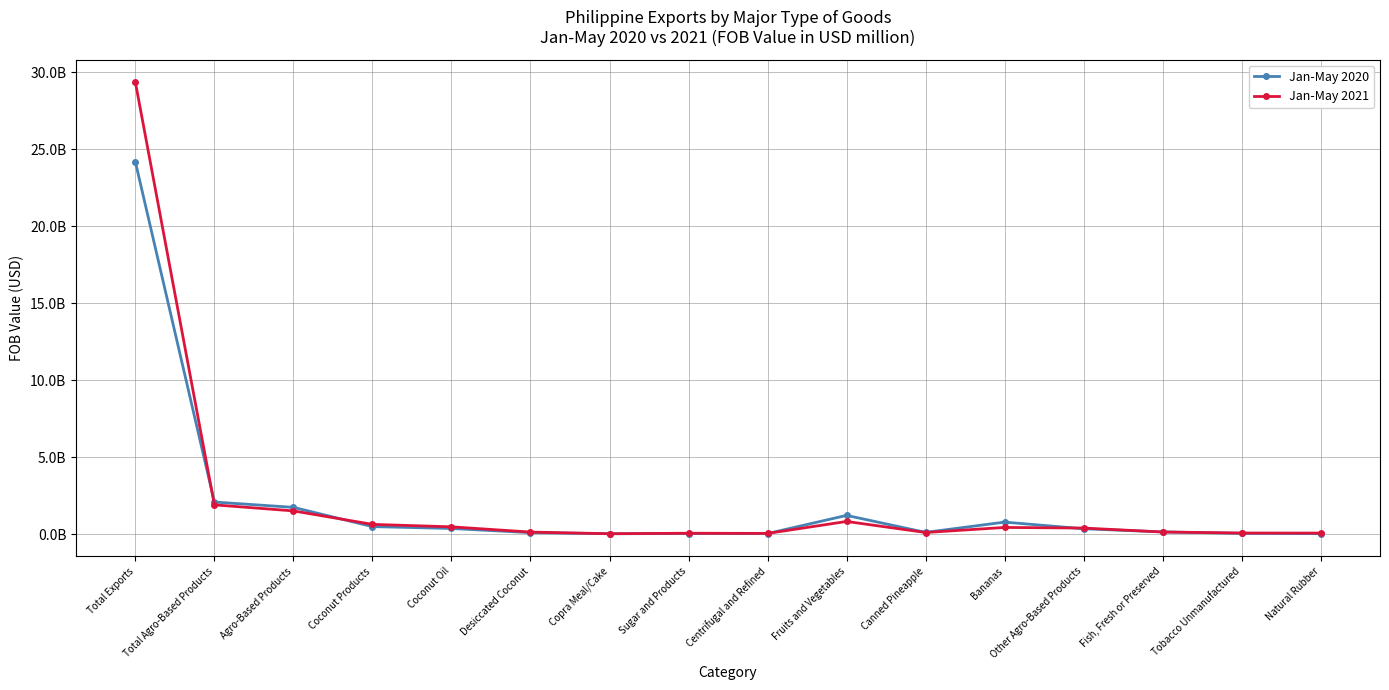

Does the chart have visible grid lines?

Yes